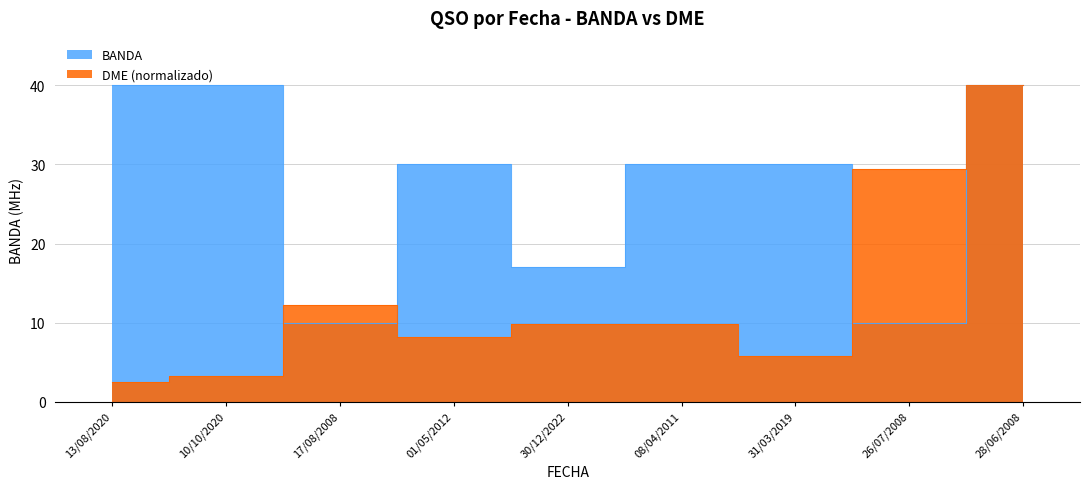

Reading left to right, transcribe all the data shown in this chart.

BANDA: 13/08/2020=40.0	10/10/2020=40.0	17/08/2008=10.0	01/05/2012=30.0	30/12/2022=17.0	08/04/2011=30.0	31/03/2019=30.0	26/07/2008=10.0	28/06/2008=40.0
DME: 13/08/2020=2.5	10/10/2020=3.3	17/08/2008=12.2	01/05/2012=8.2	30/12/2022=9.8	08/04/2011=9.8	31/03/2019=5.7	26/07/2008=29.4	28/06/2008=40.0